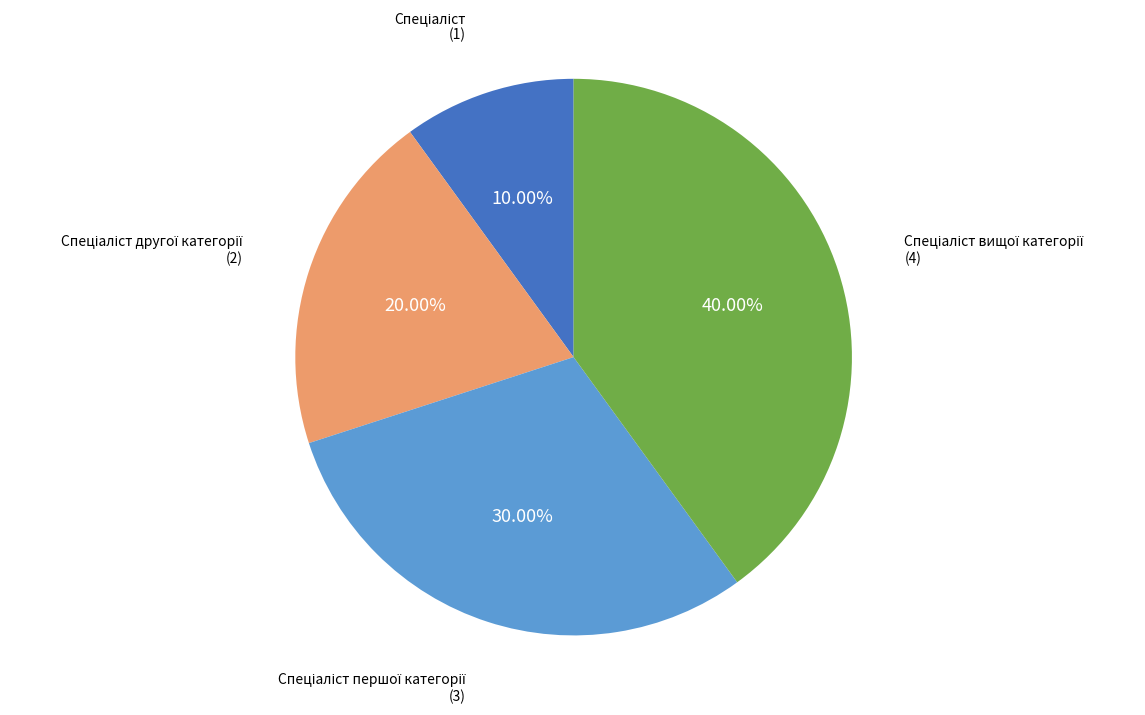

Is there any slice that represents more than half of the pie?

No